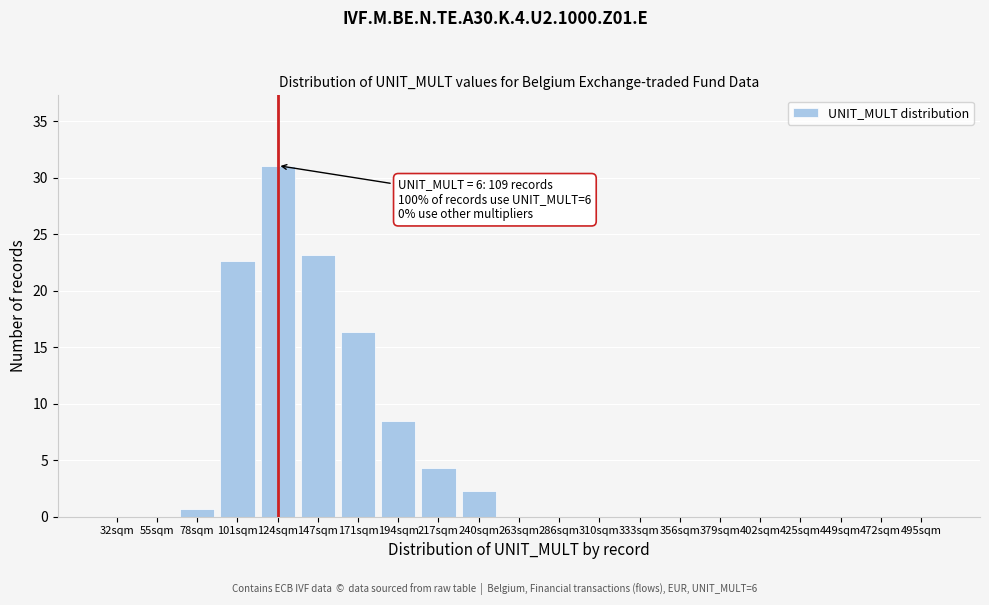

Reading right to left, extract all data points from this chart.

495sqm=0.0	472sqm=0.0	449sqm=0.0	425sqm=0.0	402sqm=0.0	379sqm=0.0	356sqm=0.0	333sqm=0.0	310sqm=0.0	286sqm=0.0	263sqm=0.0	240sqm=2.3	217sqm=4.3	194sqm=8.5	171sqm=16.4	147sqm=23.2	124sqm=31.1	101sqm=22.6	78sqm=0.7	55sqm=0.0	32sqm=0.0